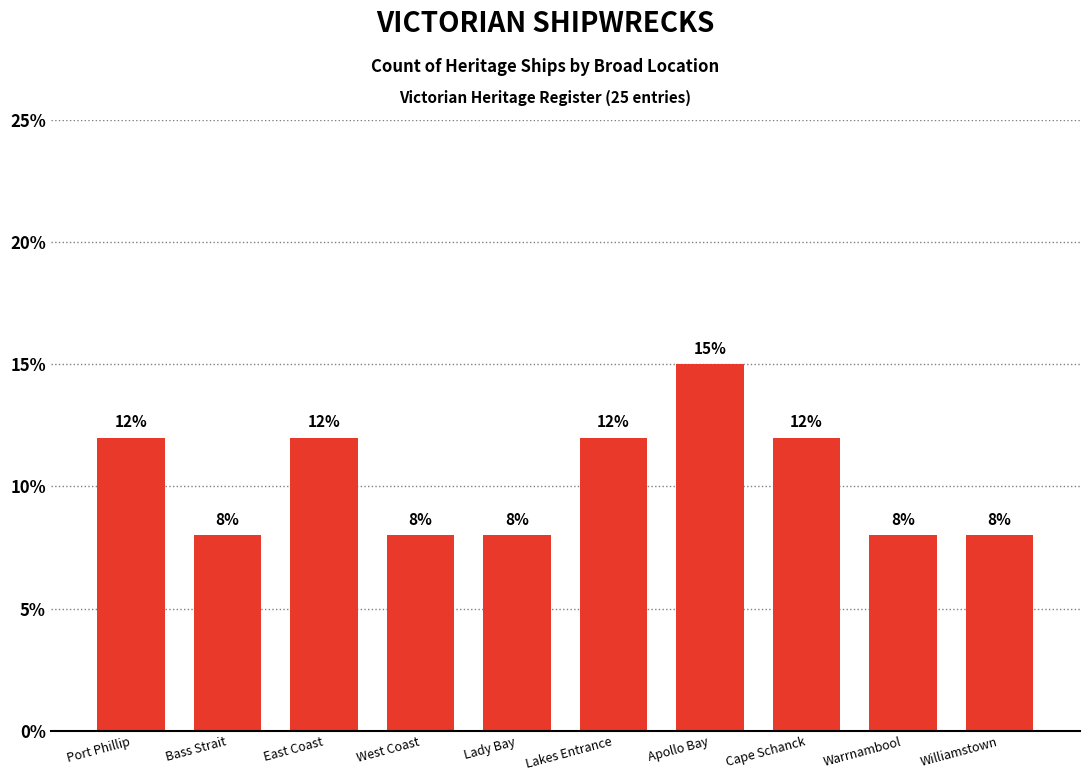

Are the bars horizontal?

No